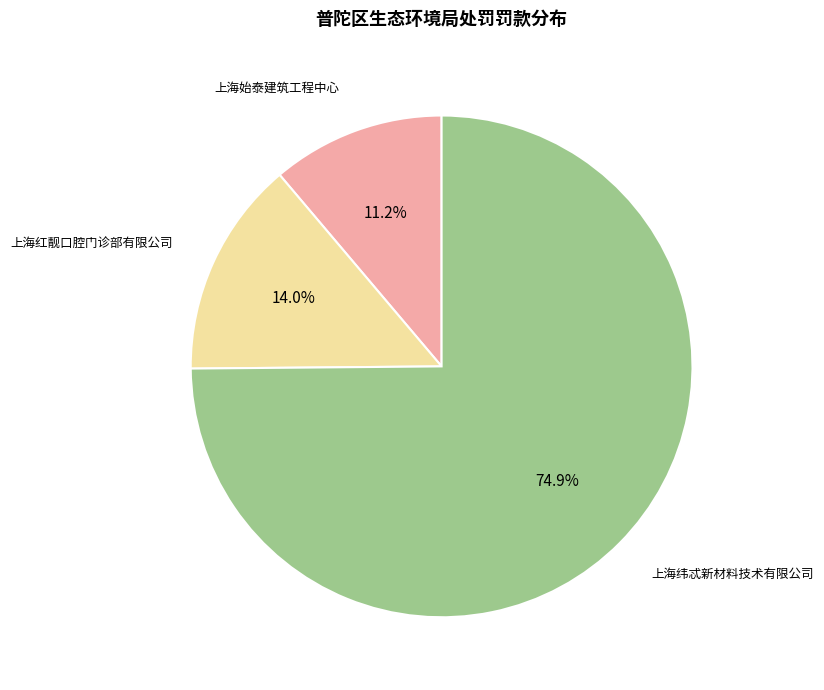

What percentage do 上海始泰建筑工程中心 and 上海纬忒新材料技术有限公司 together represent?

86.0%